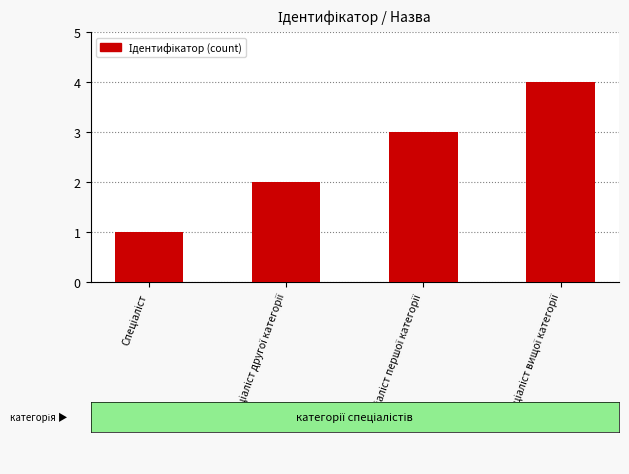

What is the minimum value shown in the chart?

1